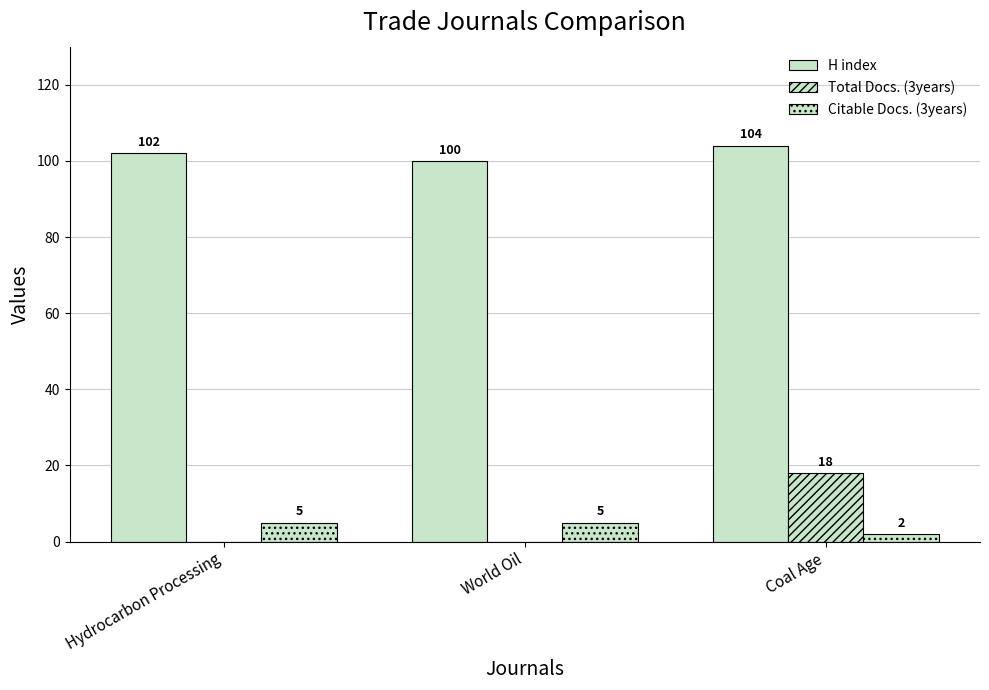

How many categories are shown in the chart?

3